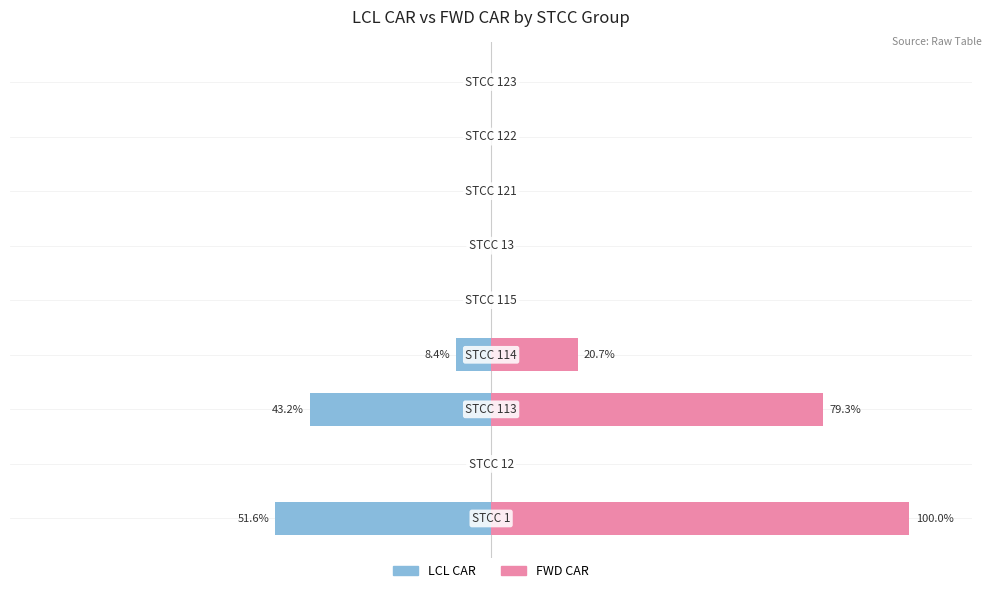

List the series in order of their peak value, highest first.

FWD CAR, LCL CAR